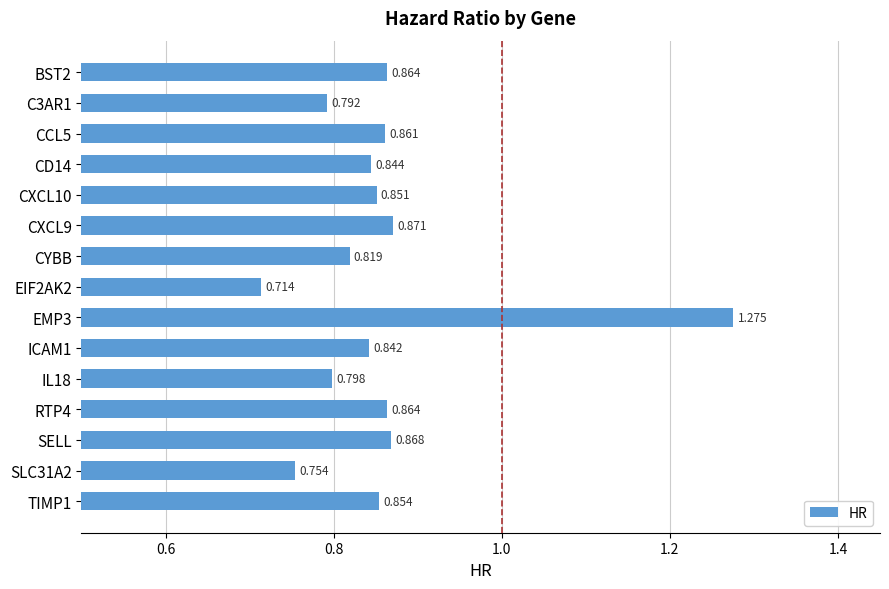

Are the bars horizontal?

Yes